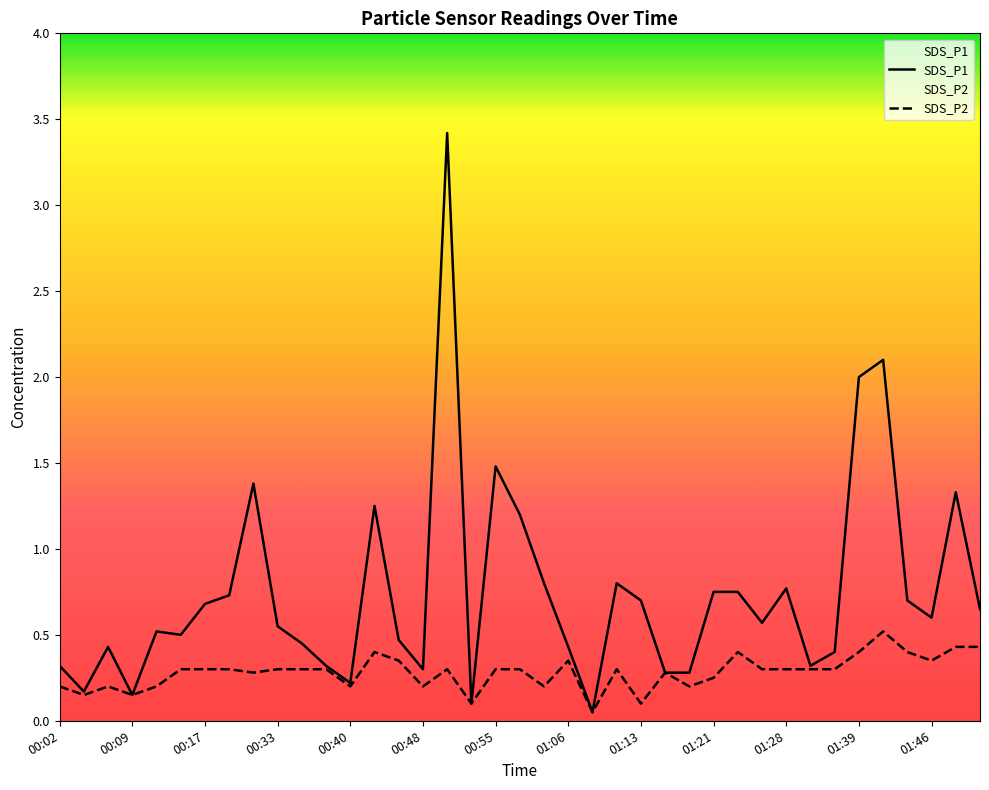

What is the difference between the highest and lowest values at 01:18?

0.1